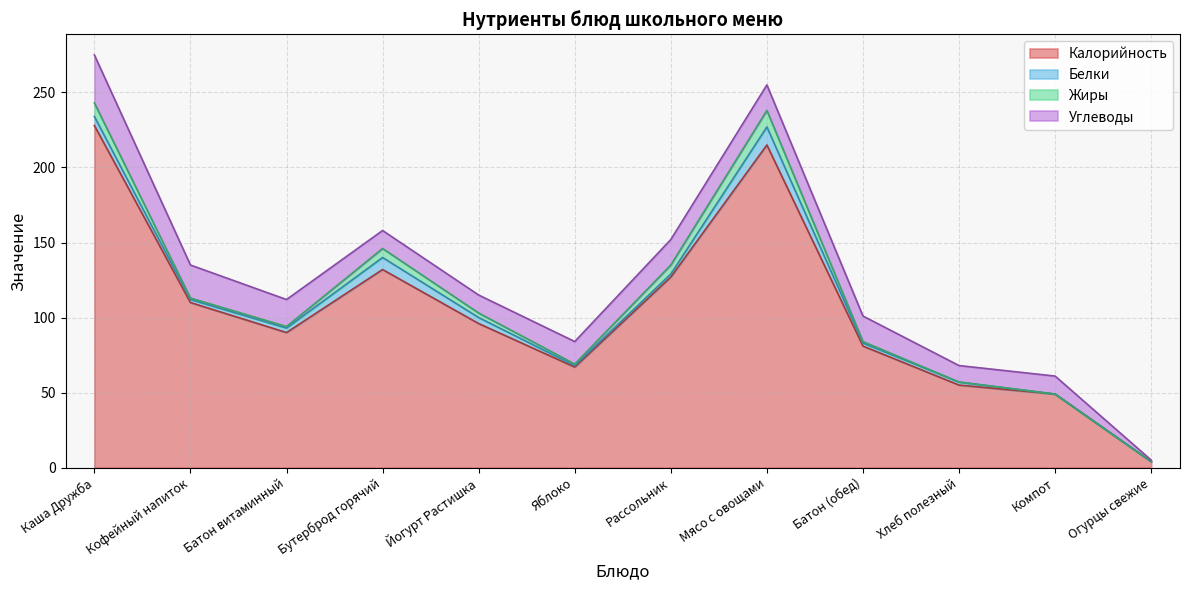

What is the sum of all Белки values?

42